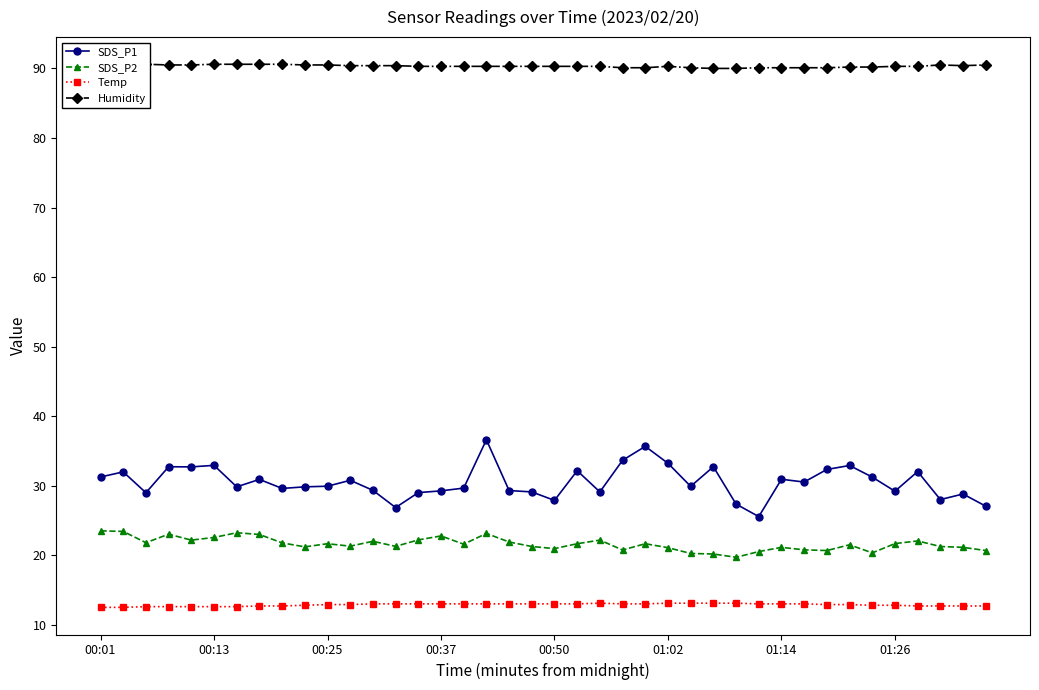

True or false: SDS_P1 and Temp intersect in this chart.

False